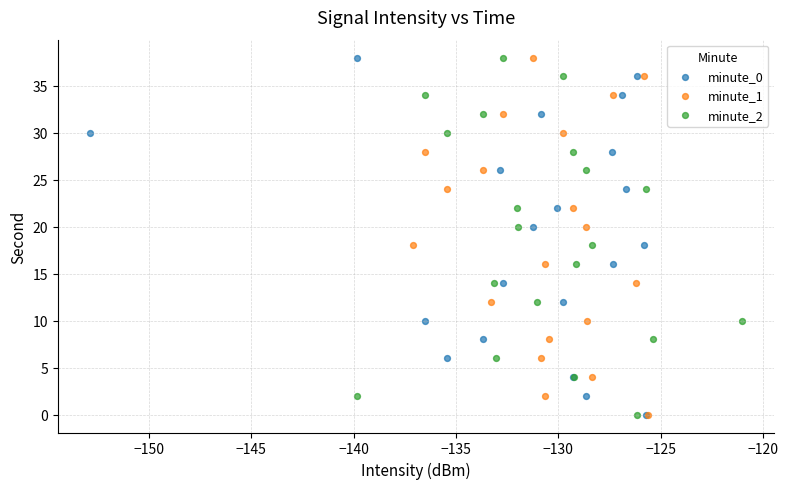

What are all the series names shown in the legend?

minute_0, minute_1, minute_2